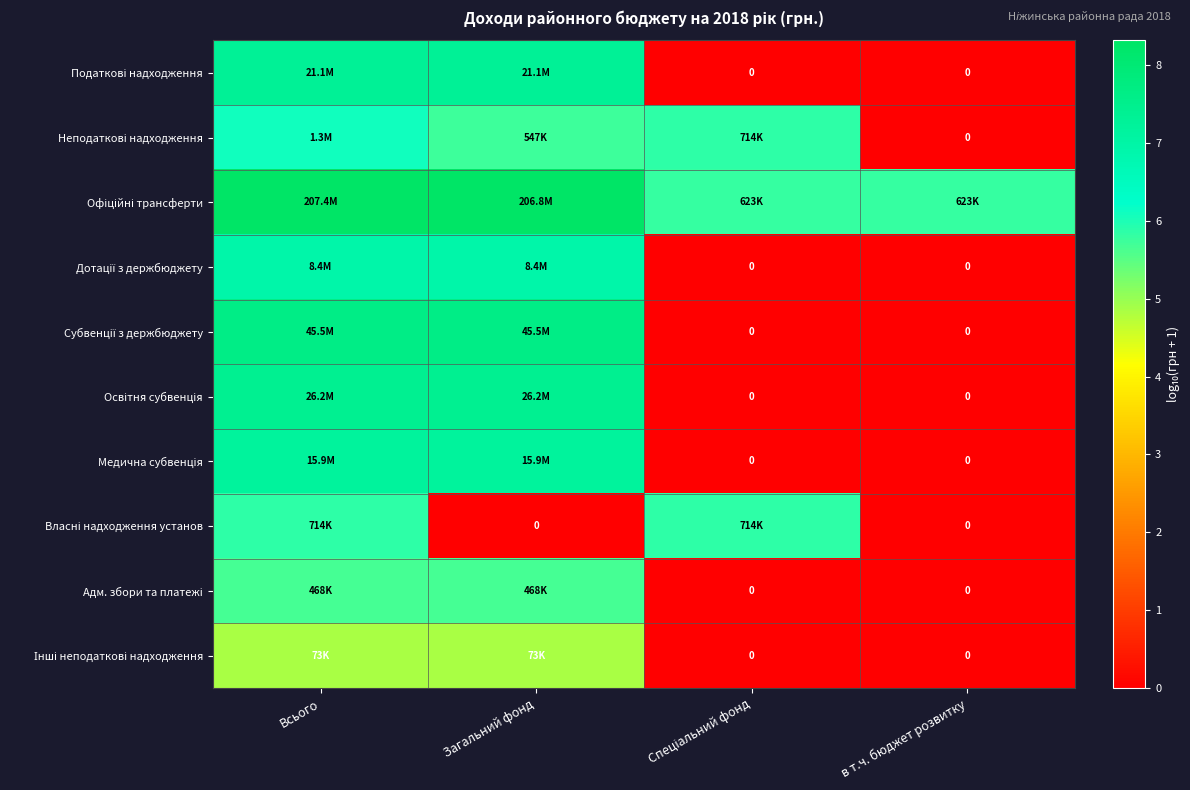

Where is Адм. збори та платежі nearest to the value 2?

Спеціальний фонд